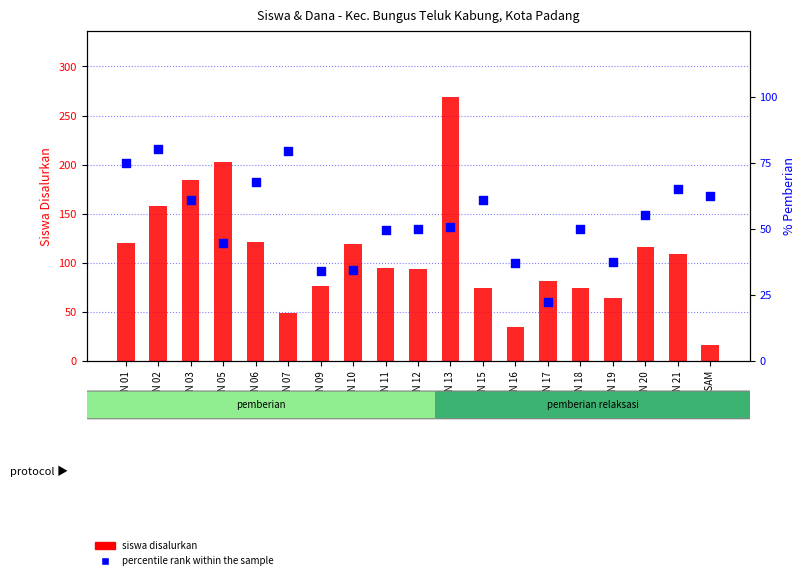

At which category is the sum across all series the highest?

SD N 13